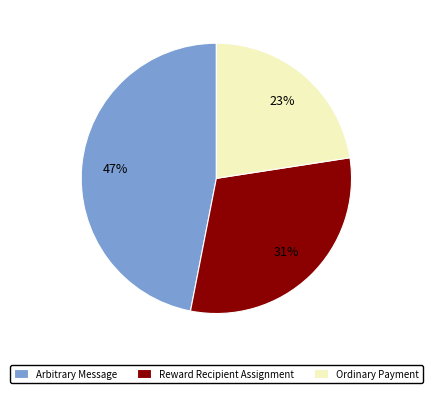

How many segments does this pie chart have?

3